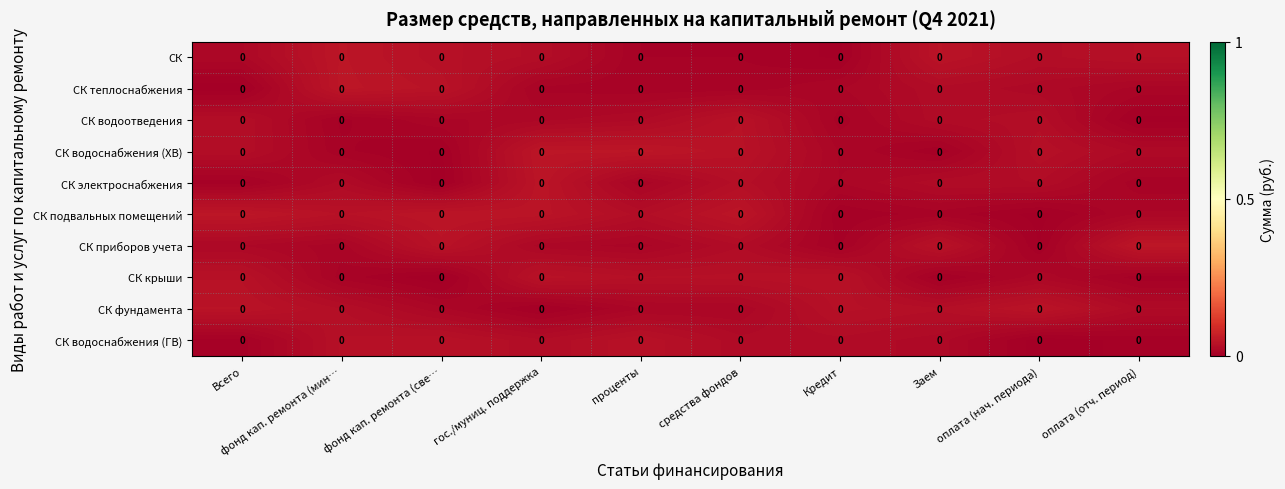

How many series are shown in this chart?

10